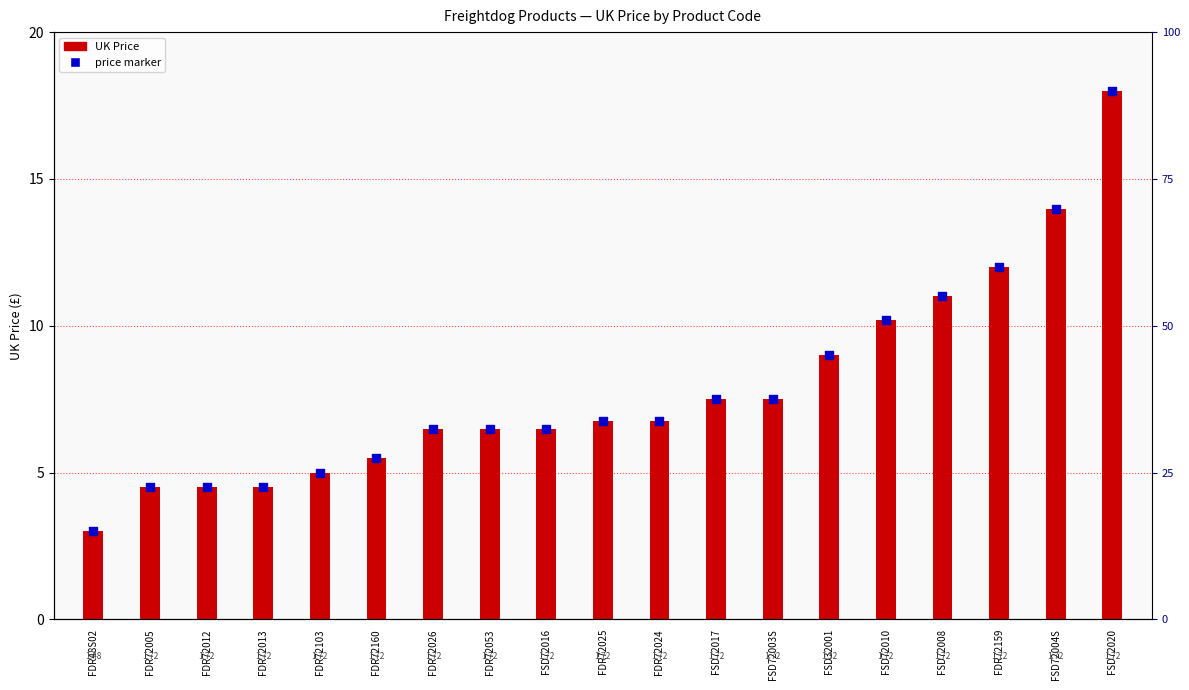

What is the total value across all series at FDR72160?

11.0